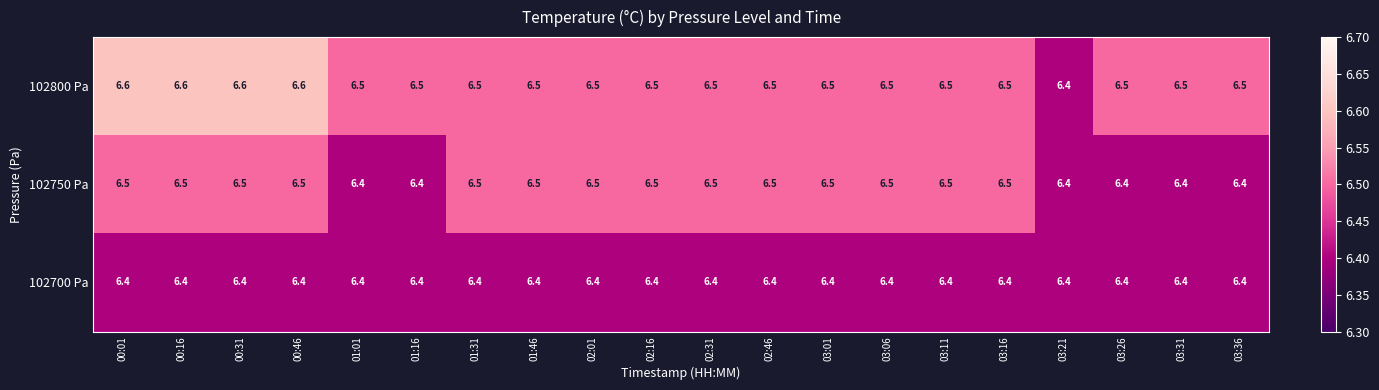

Count the 102750 Pa values in the range 6 to 7.

20